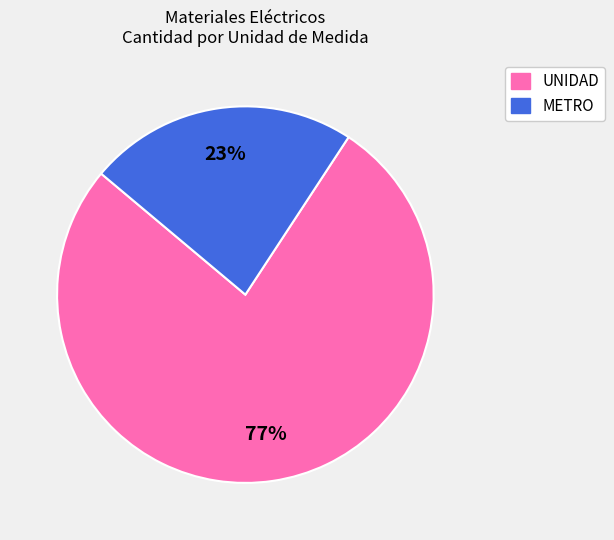

To the nearest percent, what is the average slice percentage?

50%